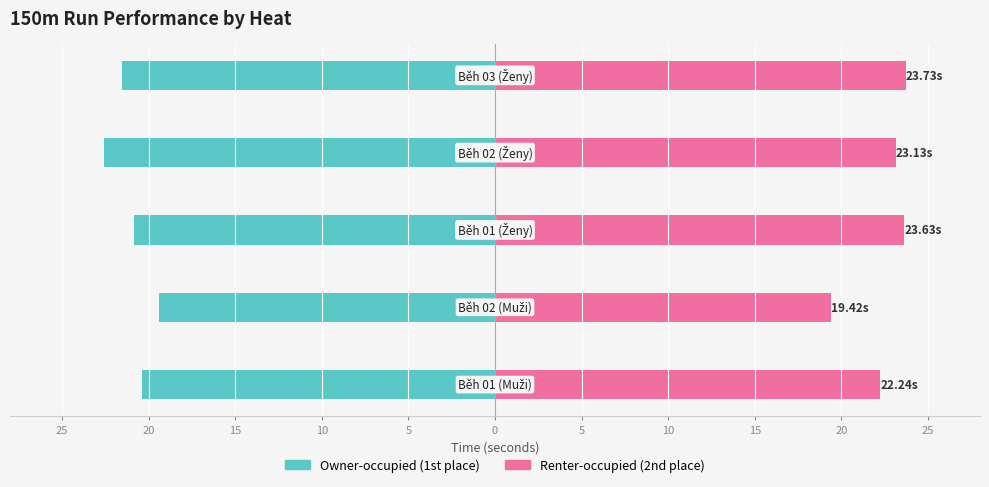

List the series in order of their peak value, lowest first.

Owner-occupied, Renter-occupied